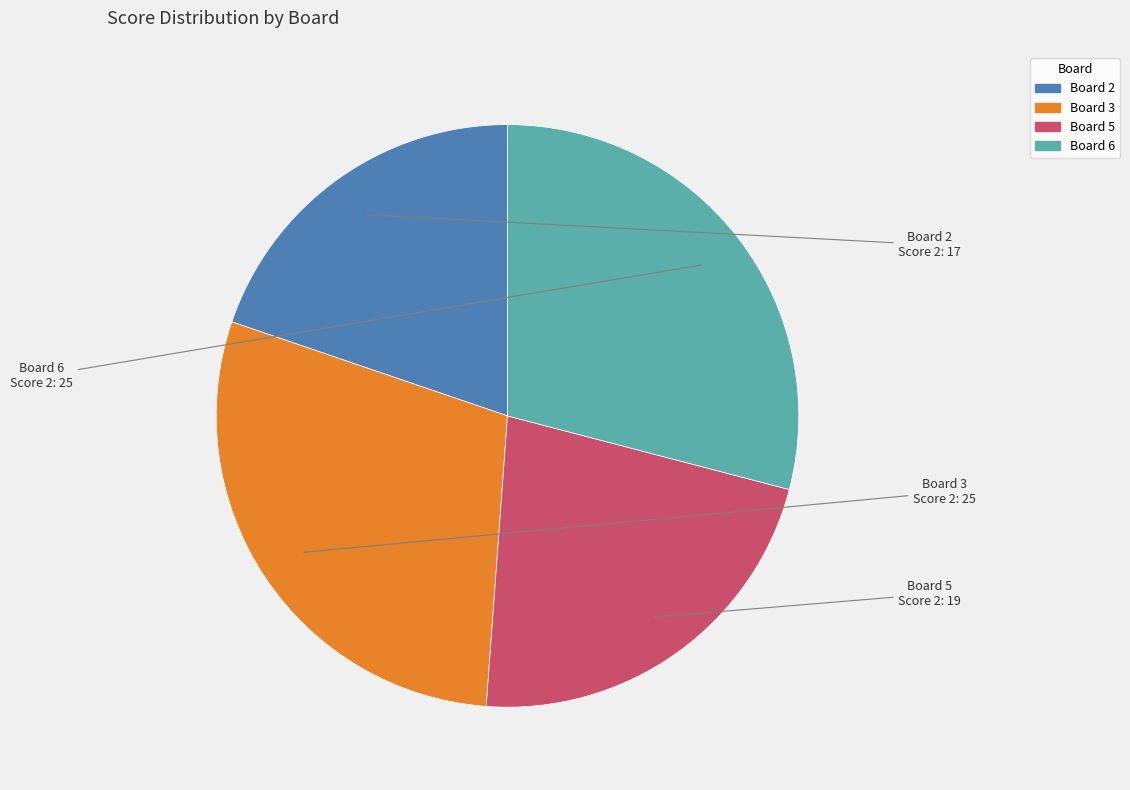

Between Board 2 and Board 3, which is larger?

Board 3